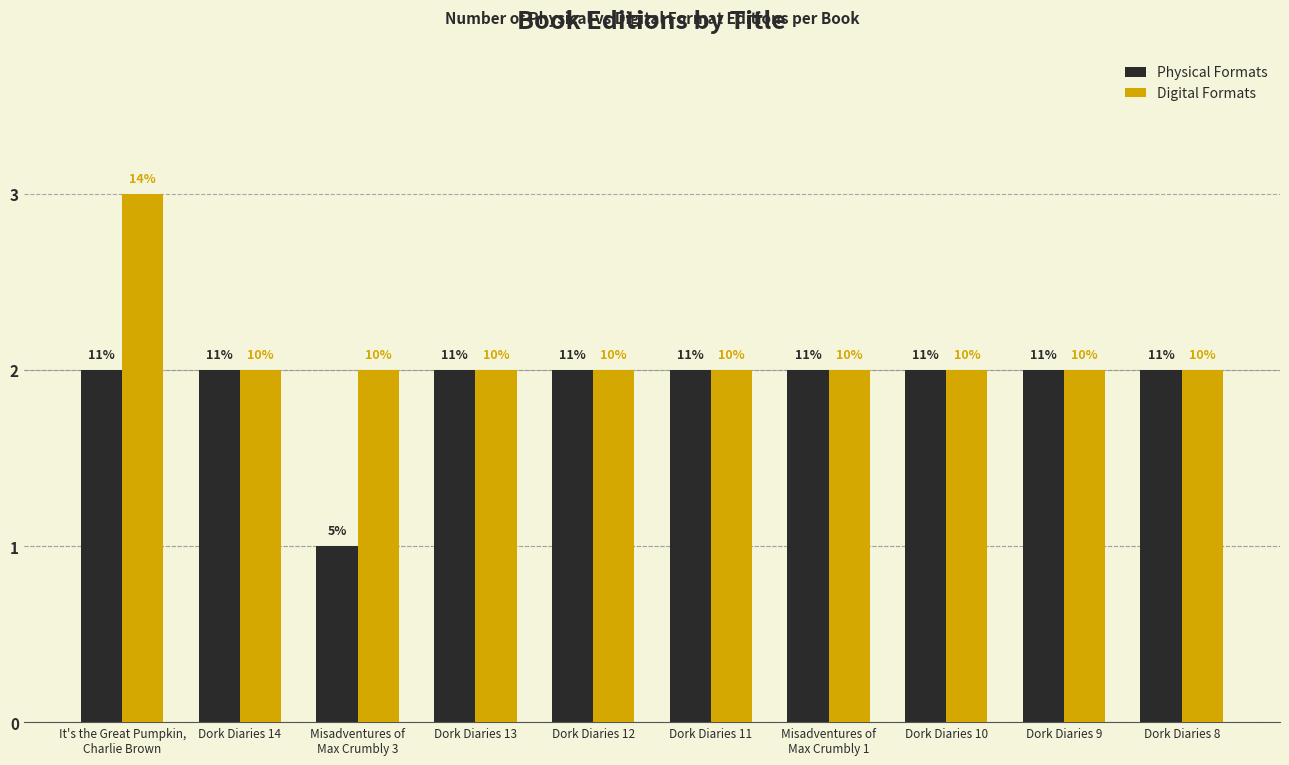

True or false: Digital Formats has a value of 3 at Dork Diaries 9.

False